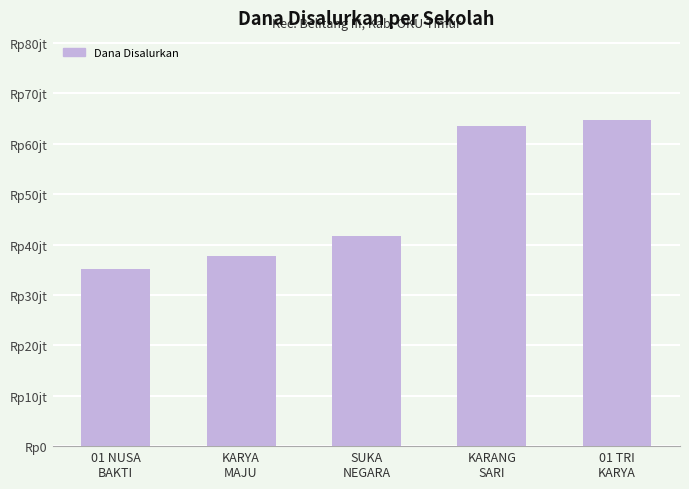

Reading left to right, extract all data points from this chart.

01 NUSA
BAKTI=35100000	KARYA
MAJU=37800000	SUKA
NEGARA=41625000	KARANG
SARI=63450000	01 TRI
KARYA=64800000